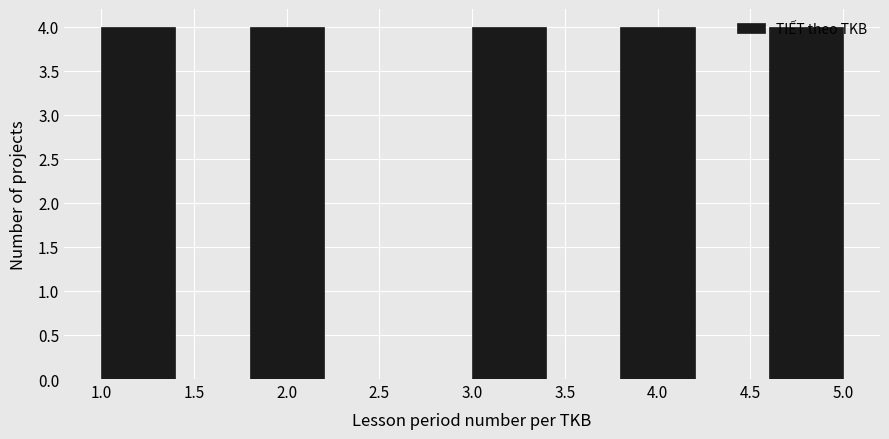

Reading left to right, transcribe this chart: for each bar, give the range it covers on the x-axis and its height. The values are not printed on the chart, so give them approximately, as read against the axis.

1.0 to 1.4: 4
1.4 to 1.8: 0
1.8 to 2.2: 4
2.2 to 2.6: 0
2.6 to 3.0: 0
3.0 to 3.4: 4
3.4 to 3.8: 0
3.8 to 4.2: 4
4.2 to 4.6: 0
4.6 to 5.0: 4